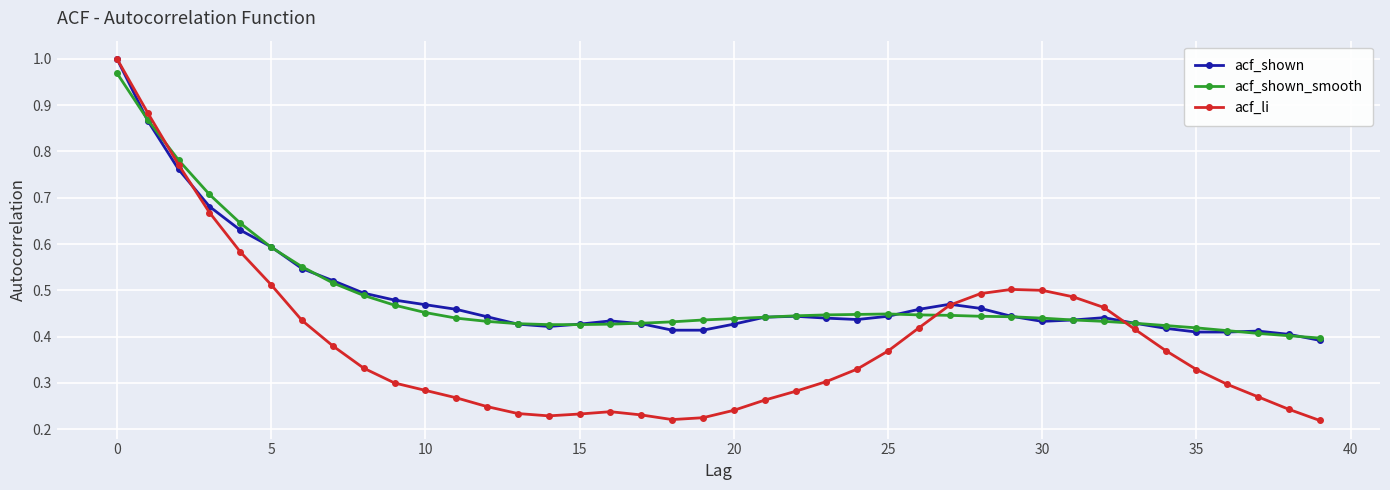

True or false: acf_shown has more than 0 interior local peaks.

True